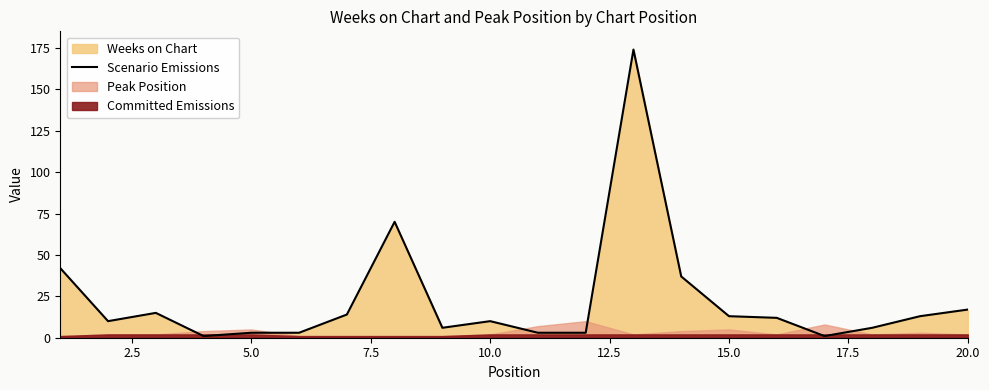

What is the minimum value shown in the chart?

1